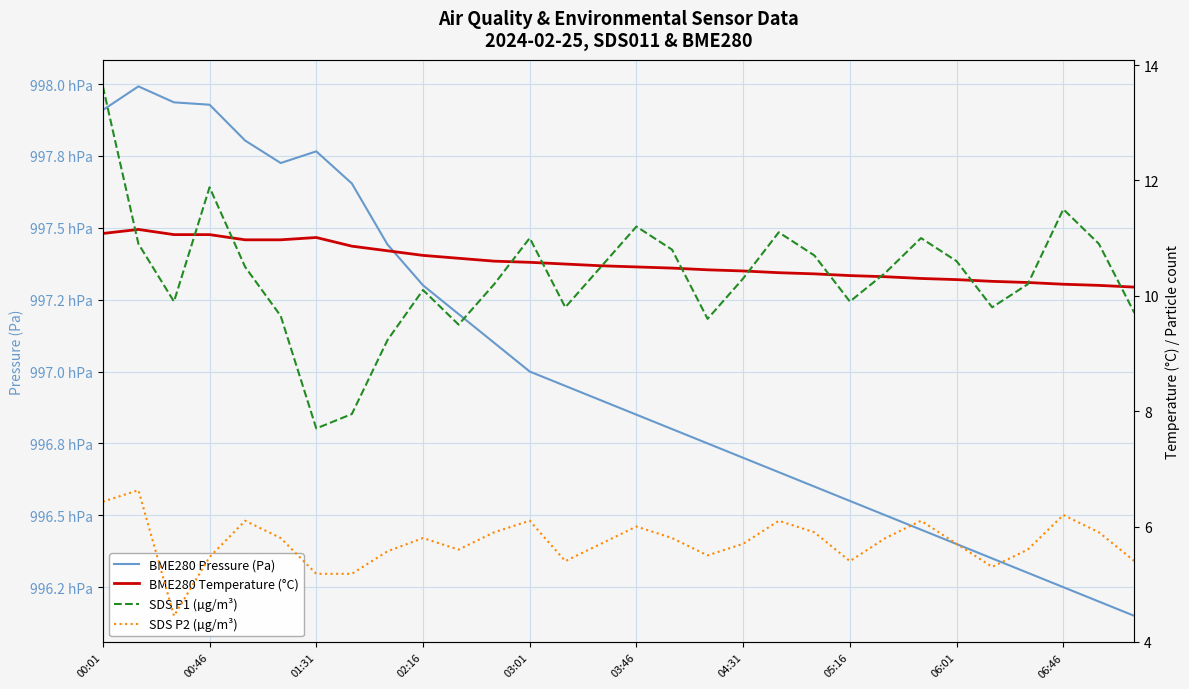

The BME280 Temperature (°C) series shows 2.9 at 25. True or false?

False